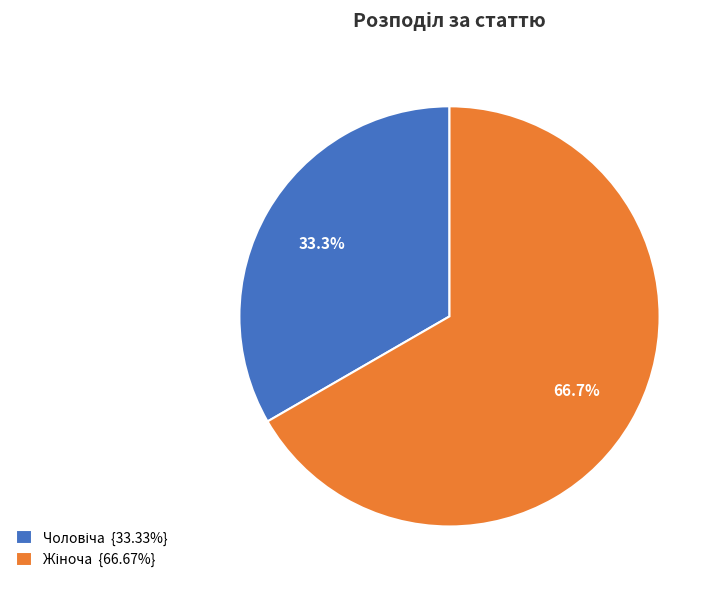

Is there any slice that represents more than half of the pie?

Yes